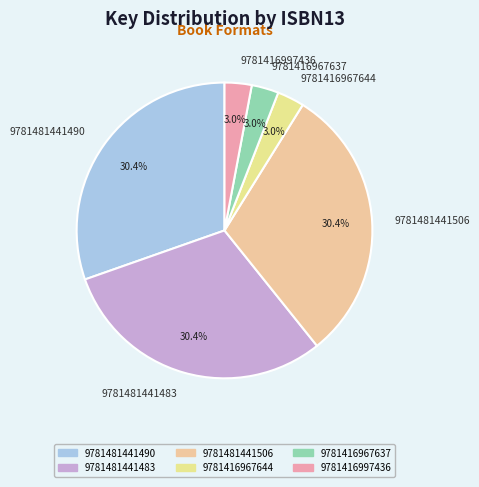

Combined, what portion of the pie is 9781416997436 and 9781481441490?

33.3%